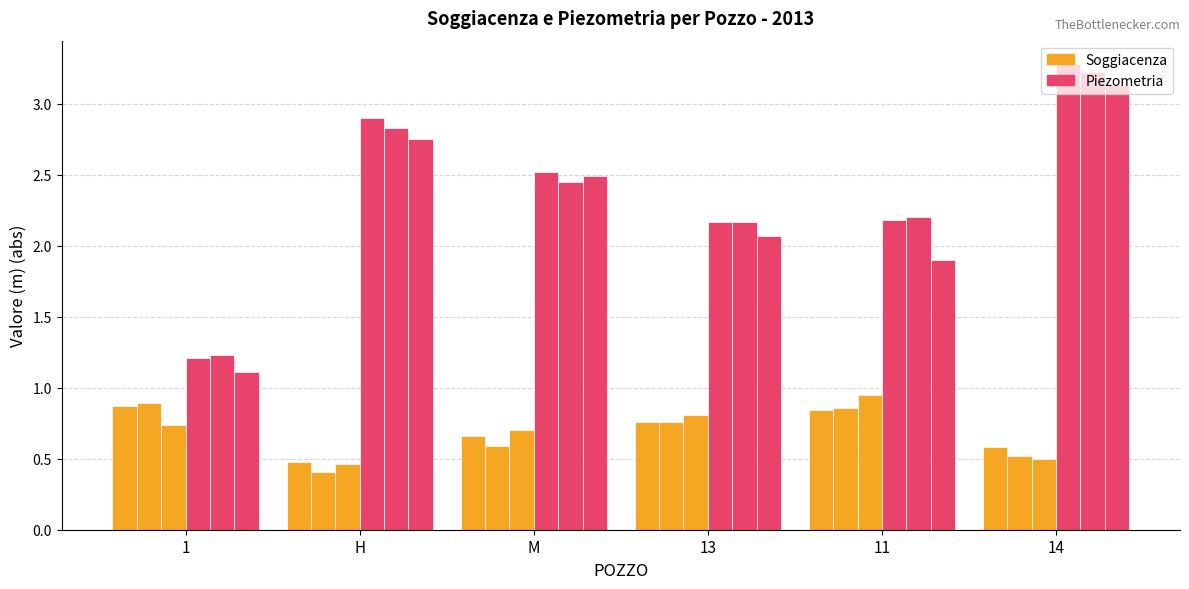

How many bars are there in each group?

6